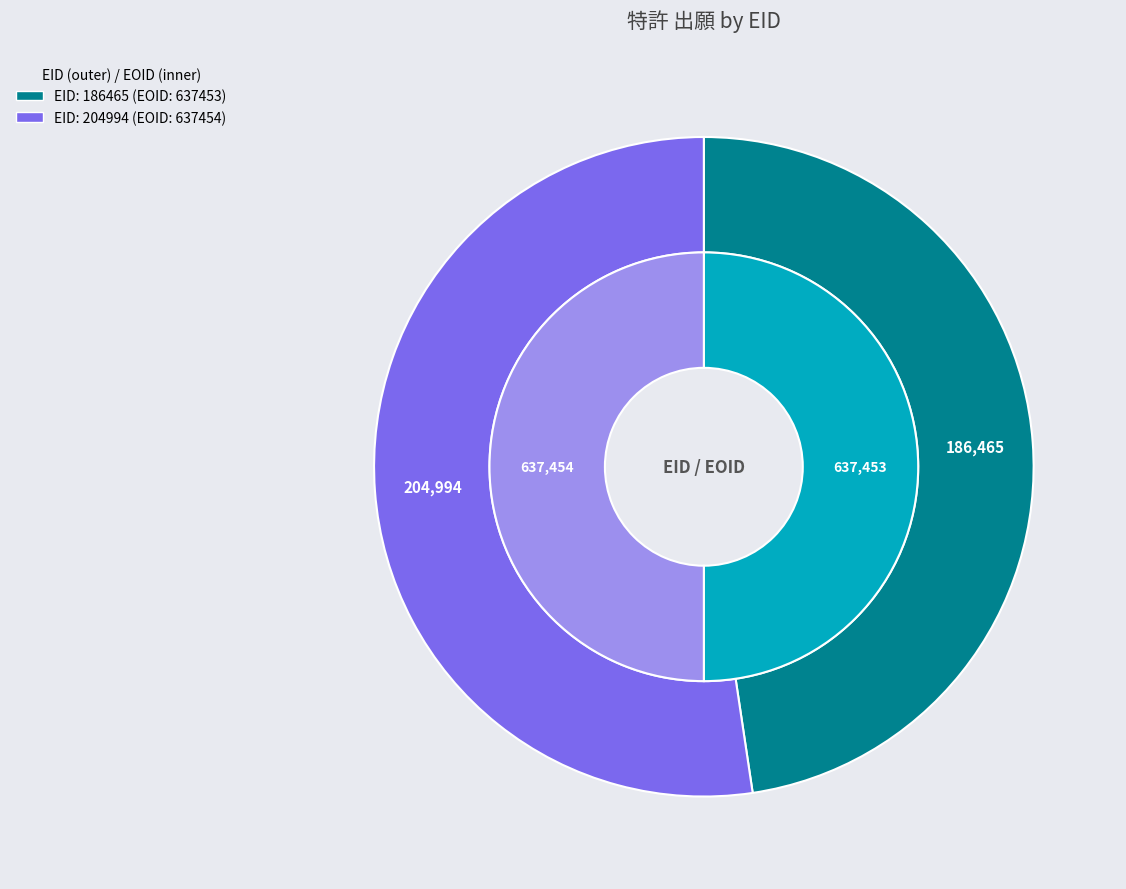

Between 特許 (EID:186465) and 特許 (EID:204994), which is larger?

特許 (EID:204994)